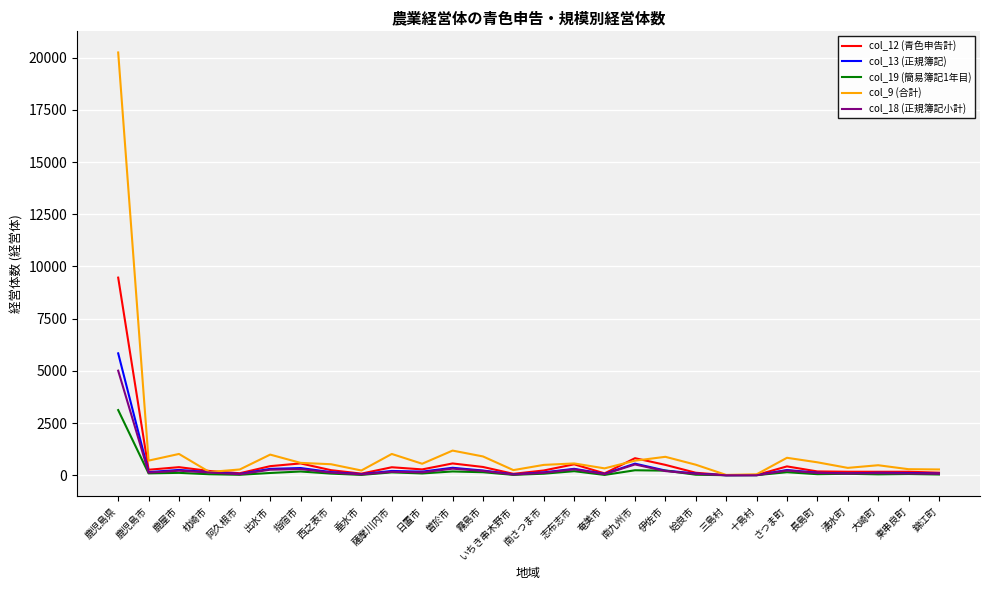

What is the average value of the col_18 (正規簿記小計) series?

325